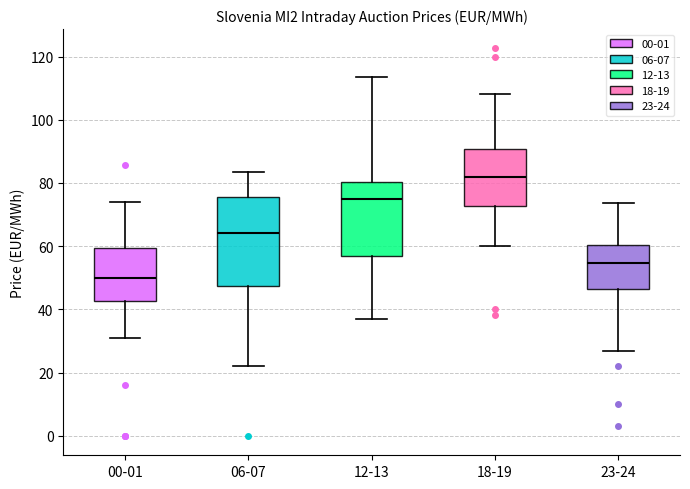

Reading left to right, read every box against the y-axis: the position of its median line, the range the box covers, and the ends of its whiskers. The values are not printed on the chart, so give them approximately, as read against the axis.

00-01: median 50, box 42 to 60, whiskers 30 to 74
06-07: median 64, box 48 to 76, whiskers 22 to 84
12-13: median 74, box 56 to 80, whiskers 36 to 114
18-19: median 82, box 72 to 90, whiskers 60 to 108
23-24: median 54, box 46 to 60, whiskers 28 to 74